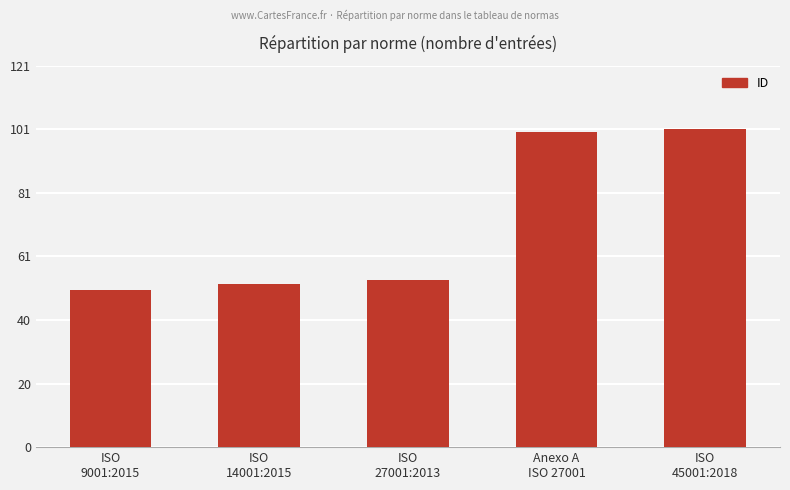

What is the greatest value displayed?

101